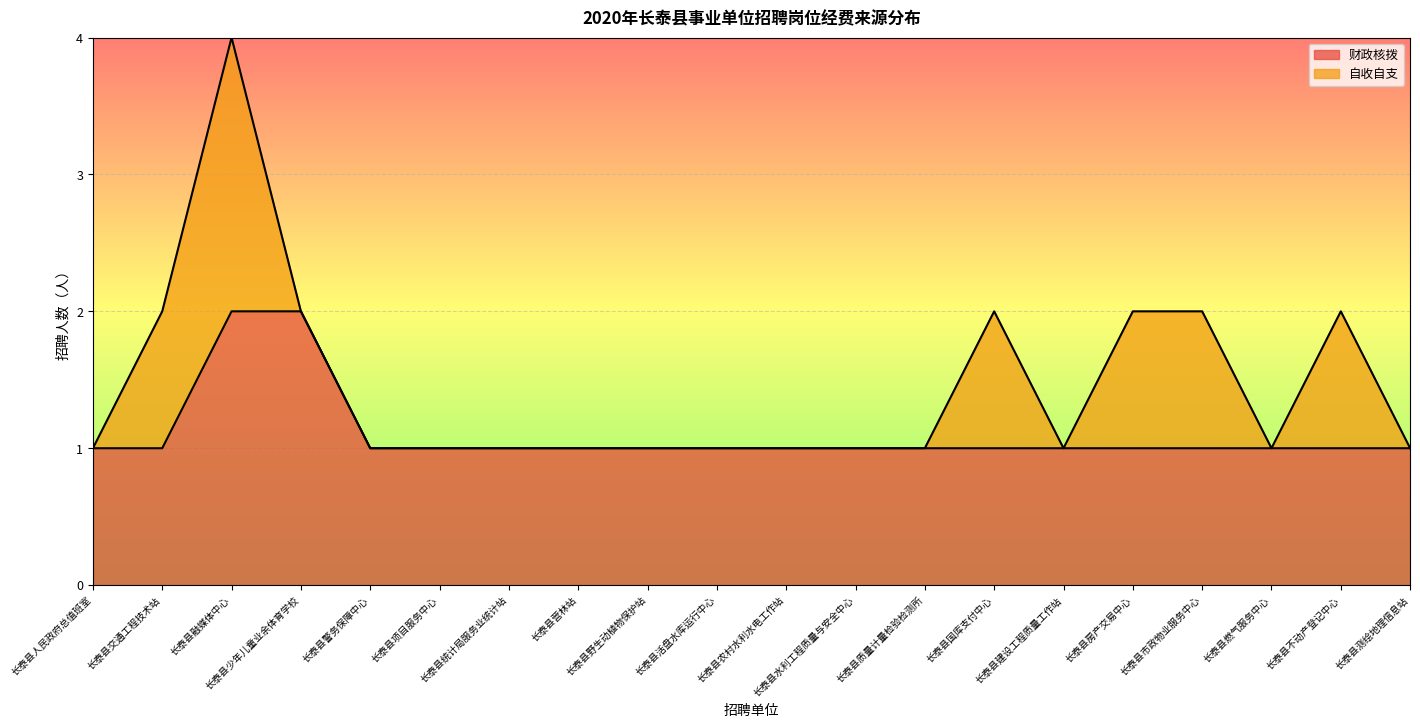

The value at 长泰县野生动植物保护站 is 1. True or false?

False